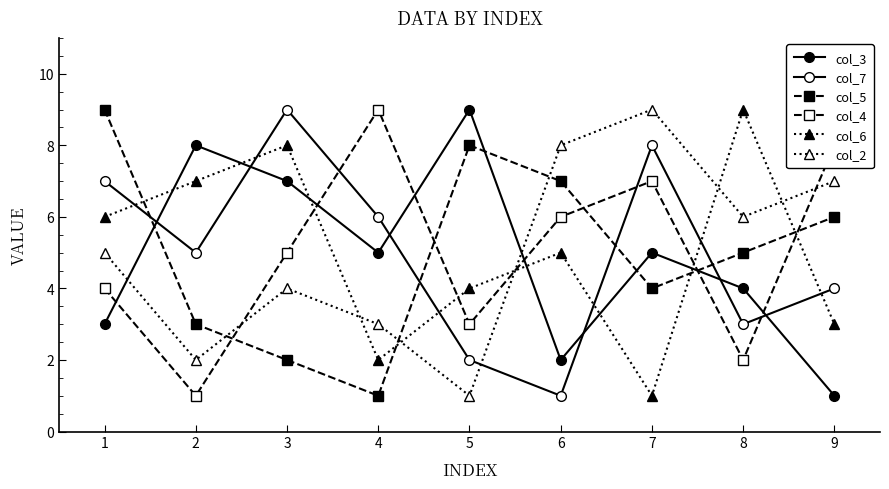

How many distinct data groups are displayed?

6